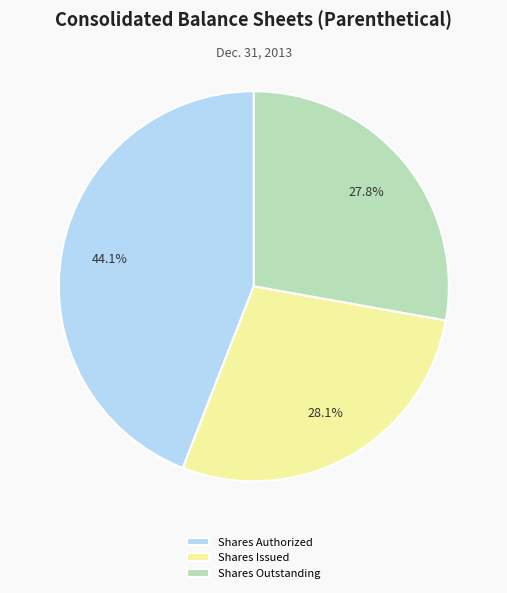

What is the largest slice in the pie chart?

Shares Authorized